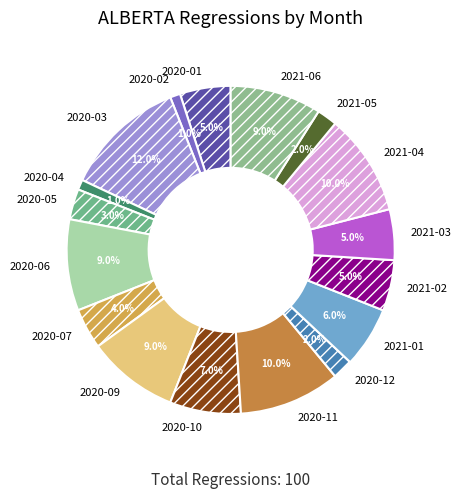

How many segments does this pie chart have?

17